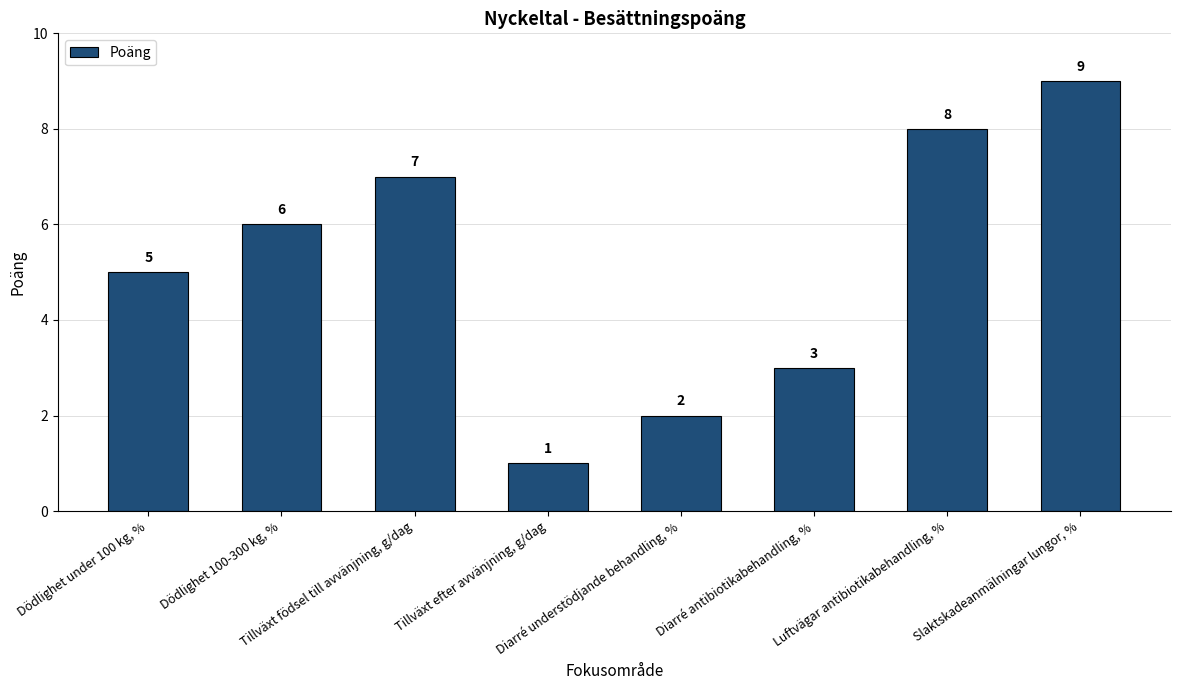

At which label is the value closest to 5?

Dödlighet under 100 kg, %